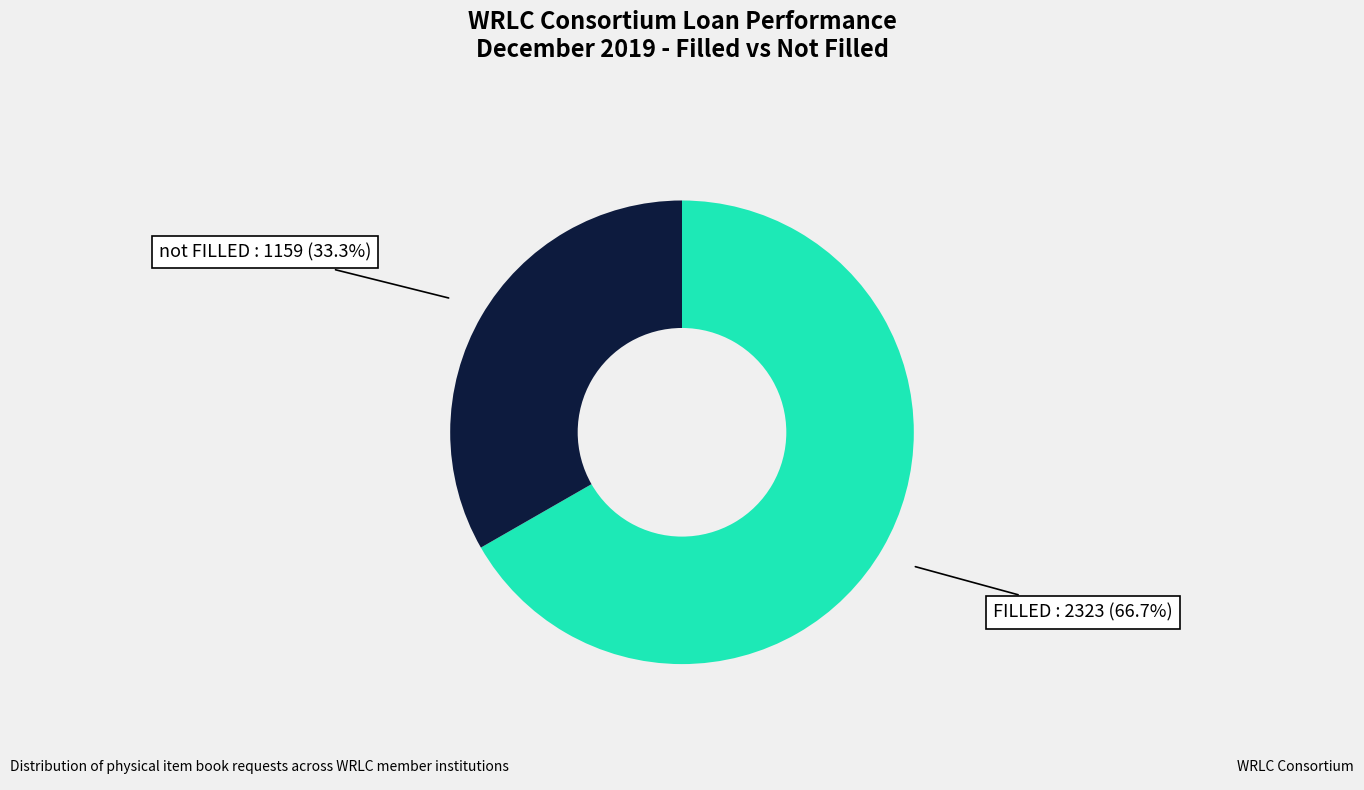

To the nearest percent, what is the average slice percentage?

50%